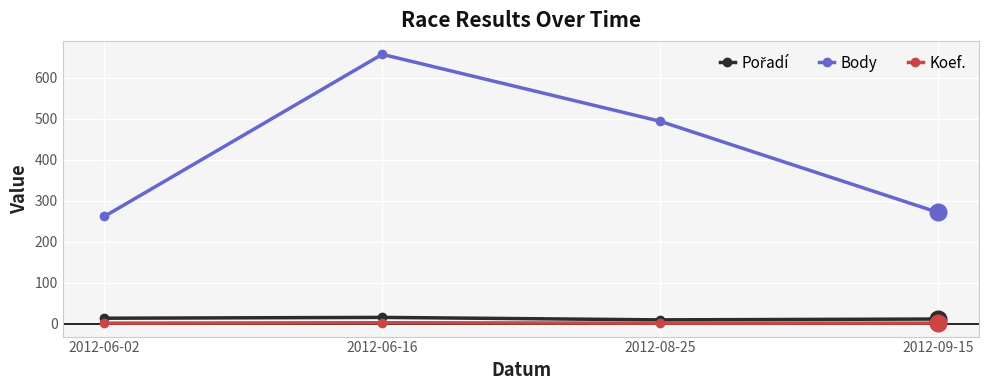

What position from the left is 2012-06-16?

2